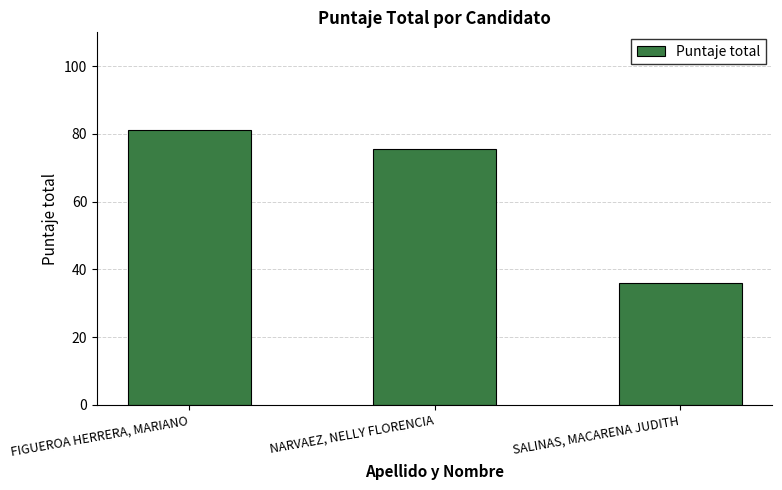

Is it true that the value at FIGUEROA HERRERA, MARIANO is 19.7?

False